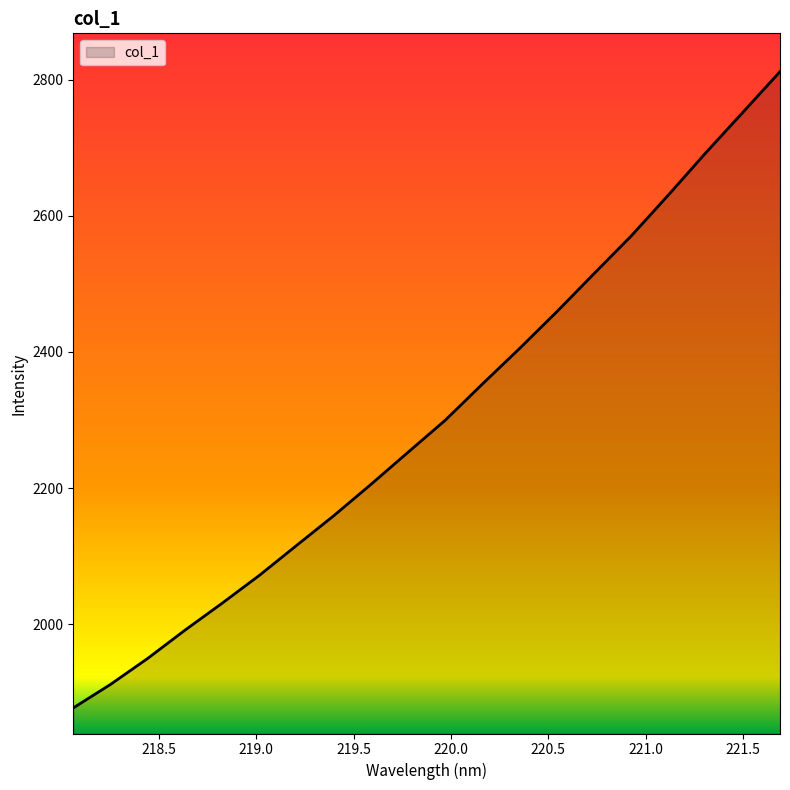

What is the difference between the maximum and minimum values?

934.0